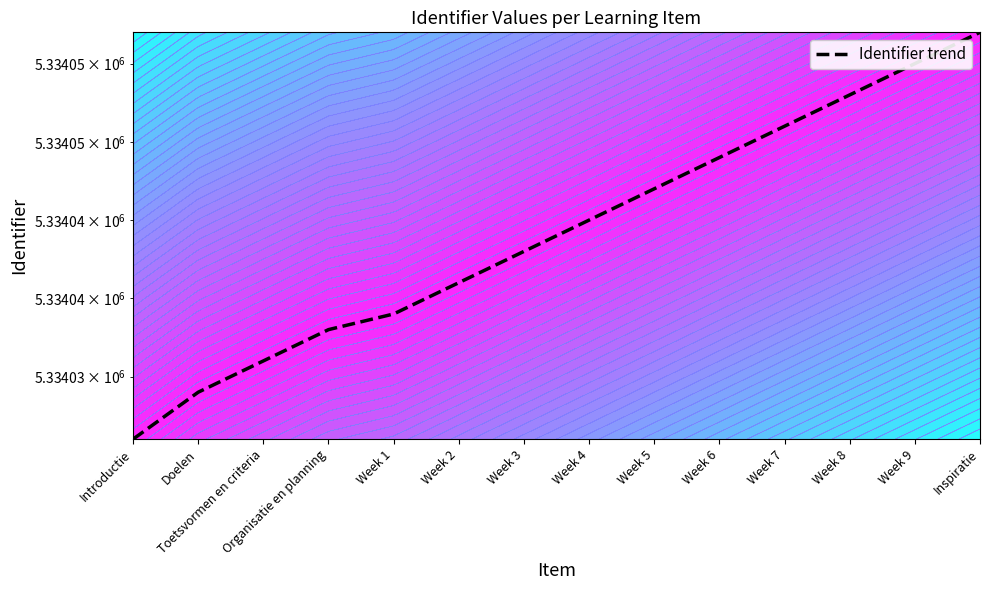

Reading right to left, extract all data points from this chart.

5334057	5334055	5334053	5334051	5334049	5334047	5334045	5334043	5334041	5334039	5334038	5334036	5334034	5334031